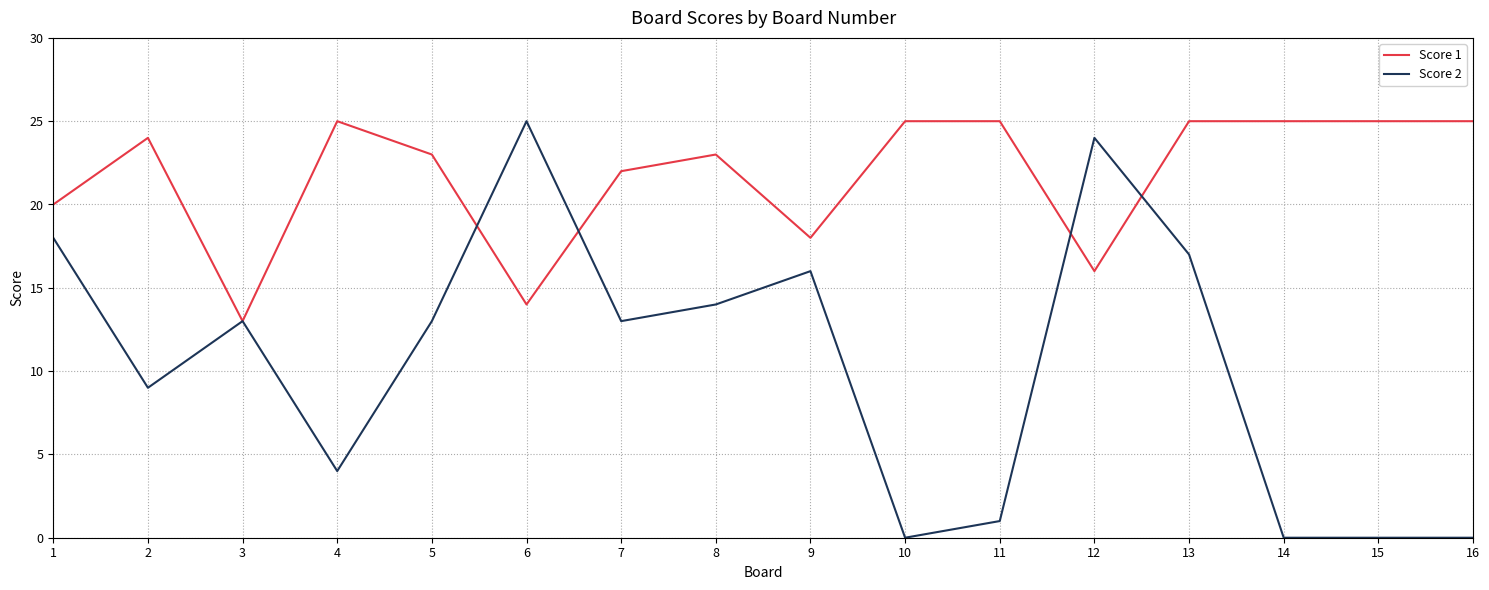

Is it true that Score 2 equals 0 at 15?

True